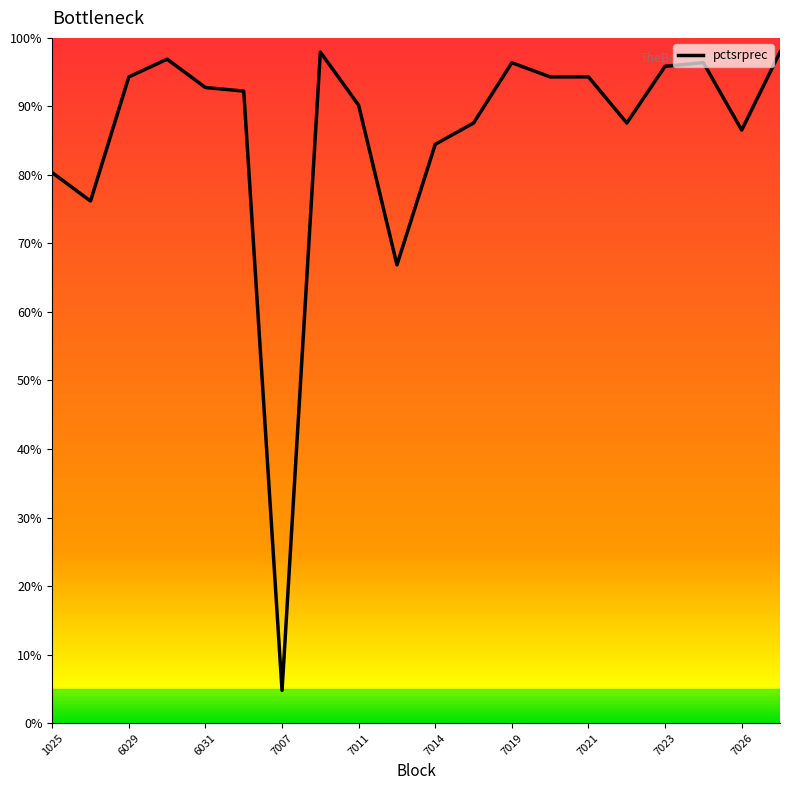

What is the difference between the maximum and minimum values?

93.2